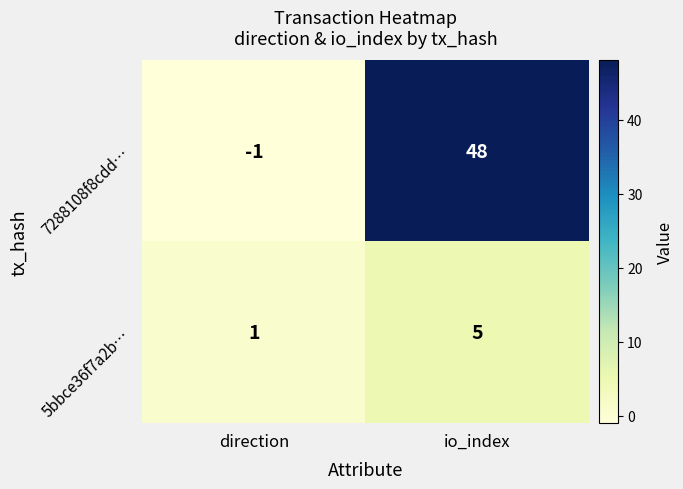

True or false: 7288108f8cdd… has a value of -1 at direction.

True